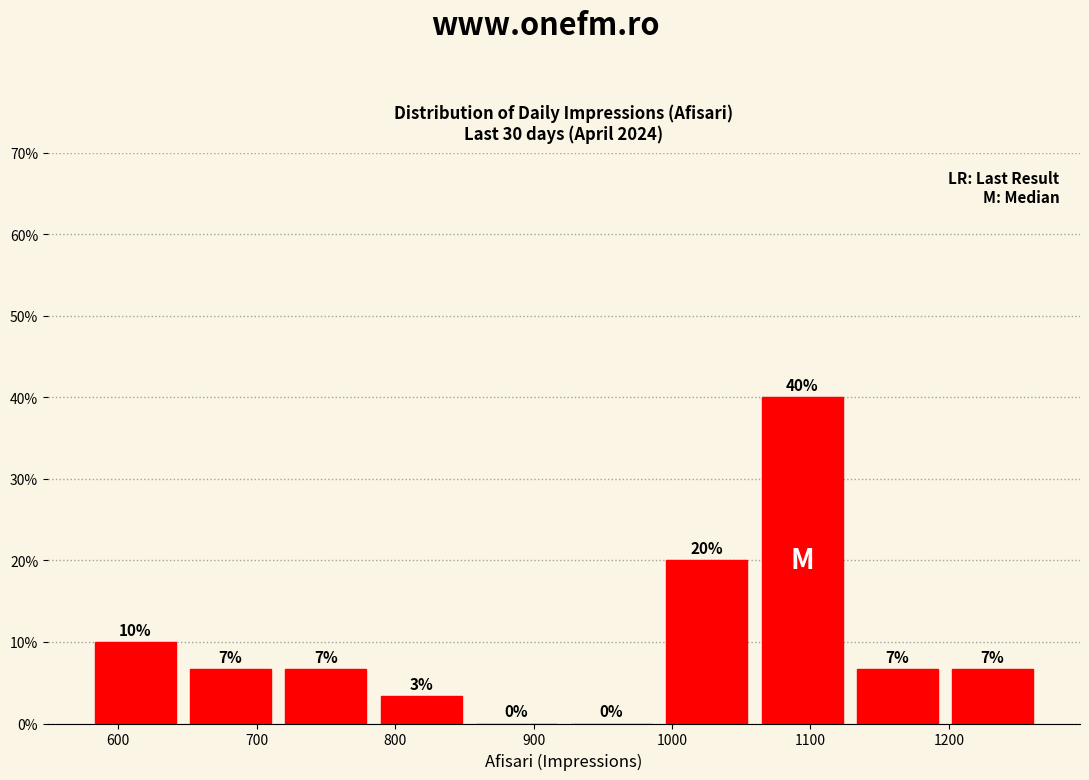

Over which range of the x-axis is the bar tallest?

1060 to 1130